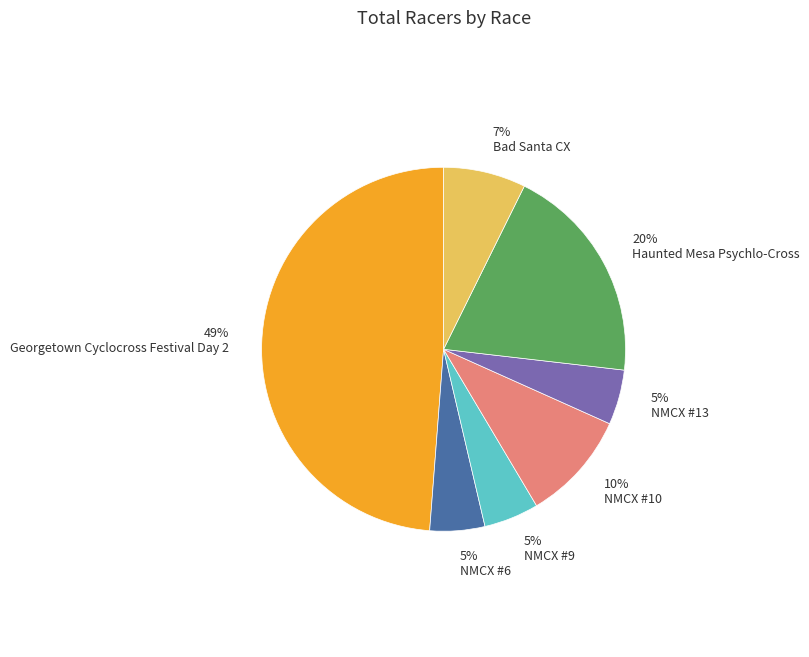

To the nearest percent, what is the difference between the largest and smallest slice percentages?

44%